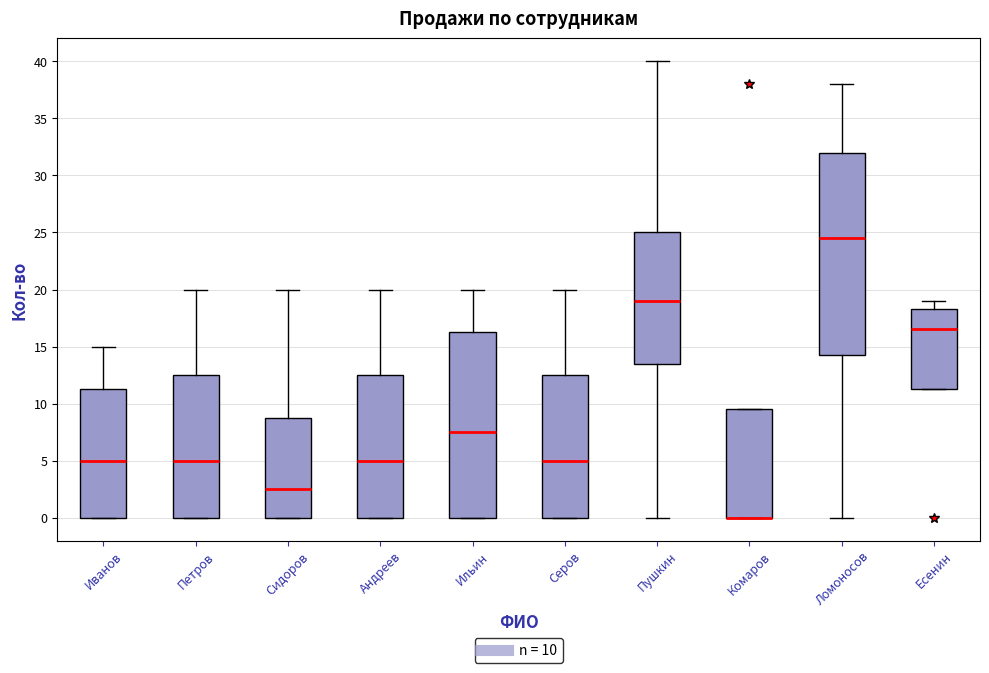

Reading left to right, read every box against the y-axis: the position of its median line, the range the box covers, and the ends of its whiskers. The values are not printed on the chart, so give them approximately, as read against the axis.

Иванов: median 5.0, box 0.0 to 11.5, whiskers 0.0 to 15.0
Петров: median 5.0, box 0.0 to 12.5, whiskers 0.0 to 20.0
Сидоров: median 2.5, box 0.0 to 9.0, whiskers 0.0 to 20.0
Андреев: median 5.0, box 0.0 to 12.5, whiskers 0.0 to 20.0
Ильин: median 7.5, box 0.0 to 16.5, whiskers 0.0 to 20.0
Серов: median 5.0, box 0.0 to 12.5, whiskers 0.0 to 20.0
Пушкин: median 19.0, box 13.5 to 25.0, whiskers 0.0 to 40.0
Комаров: median 0.0 (drawn on the box's lower edge), box 0.0 to 9.5, whiskers 0.0 to 9.5
Ломоносов: median 24.5, box 14.5 to 32.0, whiskers 0.0 to 38.0
Есенин: median 16.5, box 11.5 to 18.5, whiskers 11.5 to 19.0